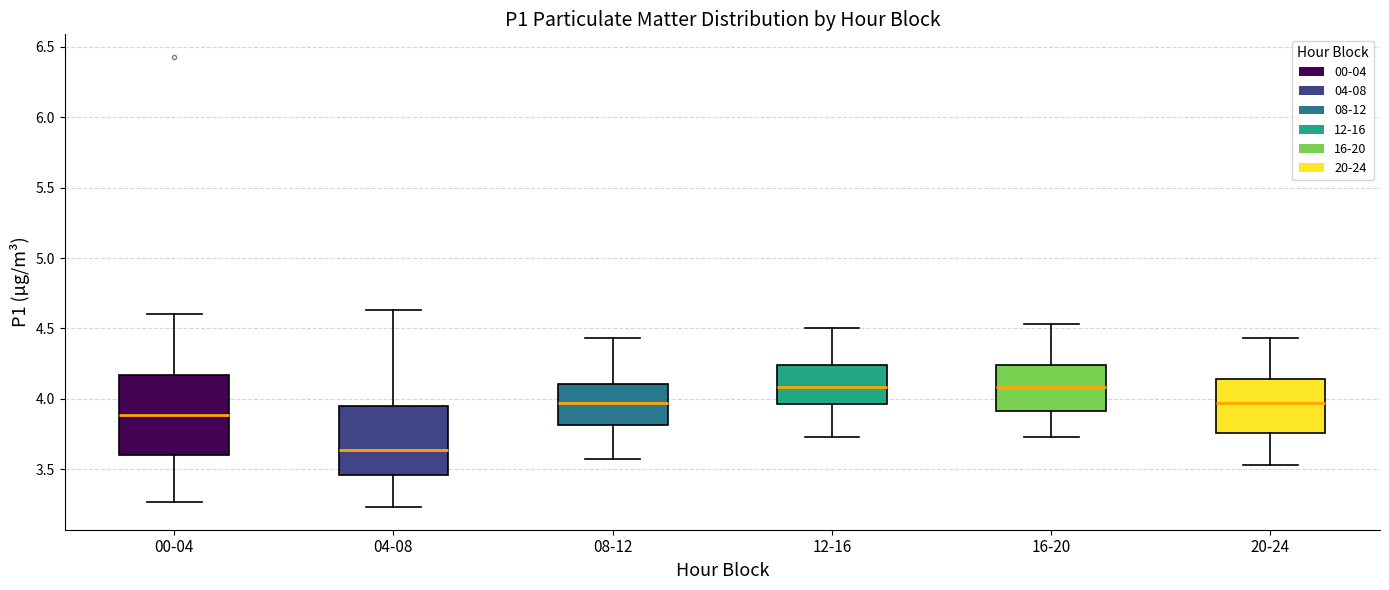

Reading left to right, read every box against the y-axis: the position of its median line, the range the box covers, and the ends of its whiskers. The values are not printed on the chart, so give them approximately, as read against the axis.

00-04: median 3.90, box 3.60 to 4.15, whiskers 3.25 to 4.60
04-08: median 3.65, box 3.45 to 3.95, whiskers 3.25 to 4.65
08-12: median 3.95, box 3.80 to 4.10, whiskers 3.55 to 4.45
12-16: median 4.10, box 3.95 to 4.25, whiskers 3.75 to 4.50
16-20: median 4.10, box 3.90 to 4.25, whiskers 3.75 to 4.55
20-24: median 3.95, box 3.75 to 4.15, whiskers 3.55 to 4.45